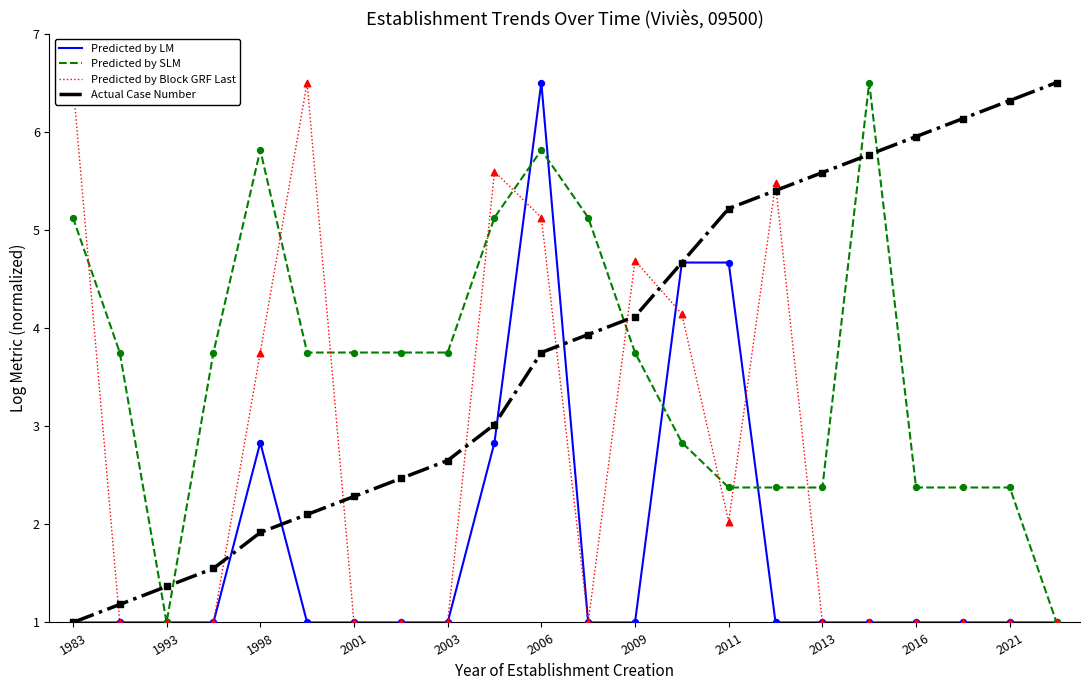

Which series contains the lowest Y value?

Predicted by LM